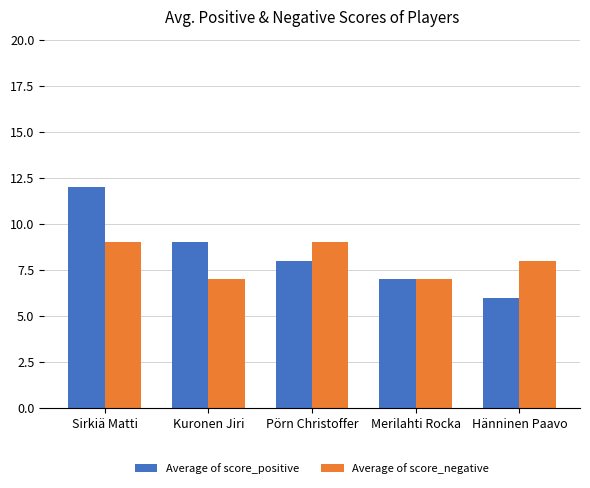

Rank the series by their average value, from highest to lowest.

Average of score_positive, Average of score_negative